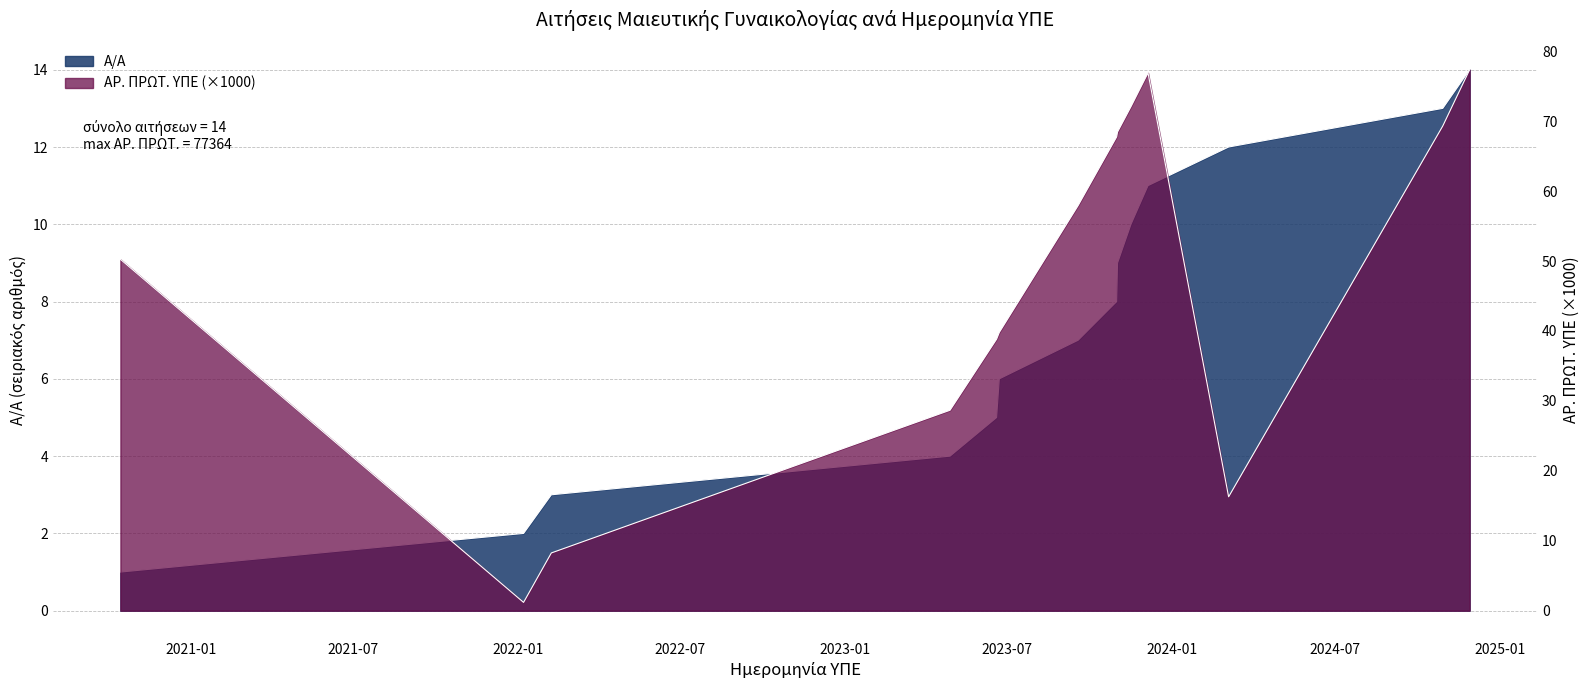

What is the average value of the Α/Α series?

7.5